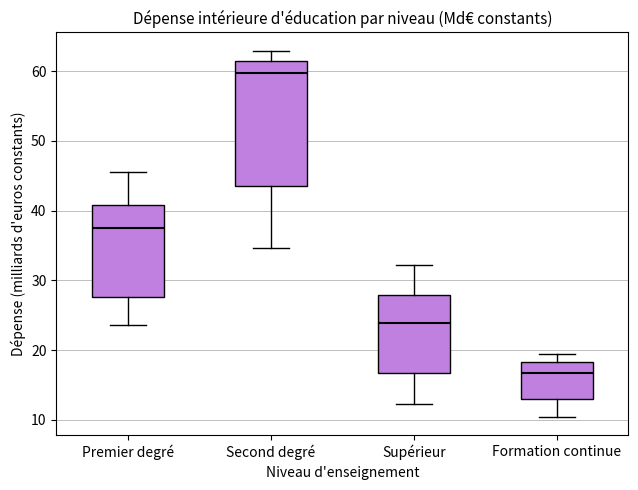

Comparing the boxes themselves (not the whiskers), which one is the tallest?

Second degré